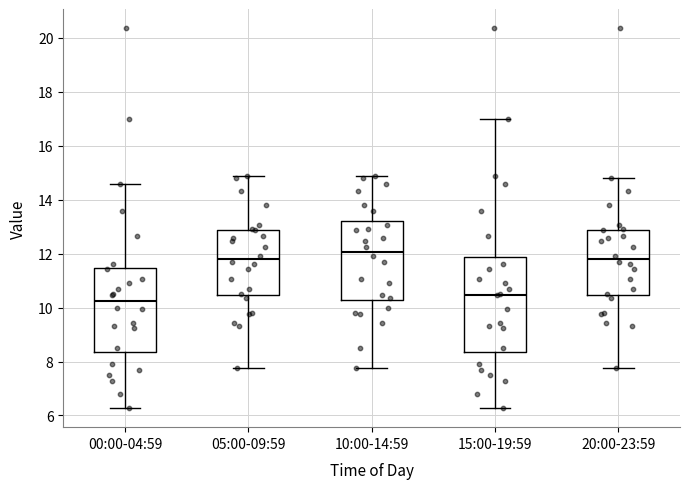

Which box is the tallest, from its lower edge to its upper edge?

15:00-19:59